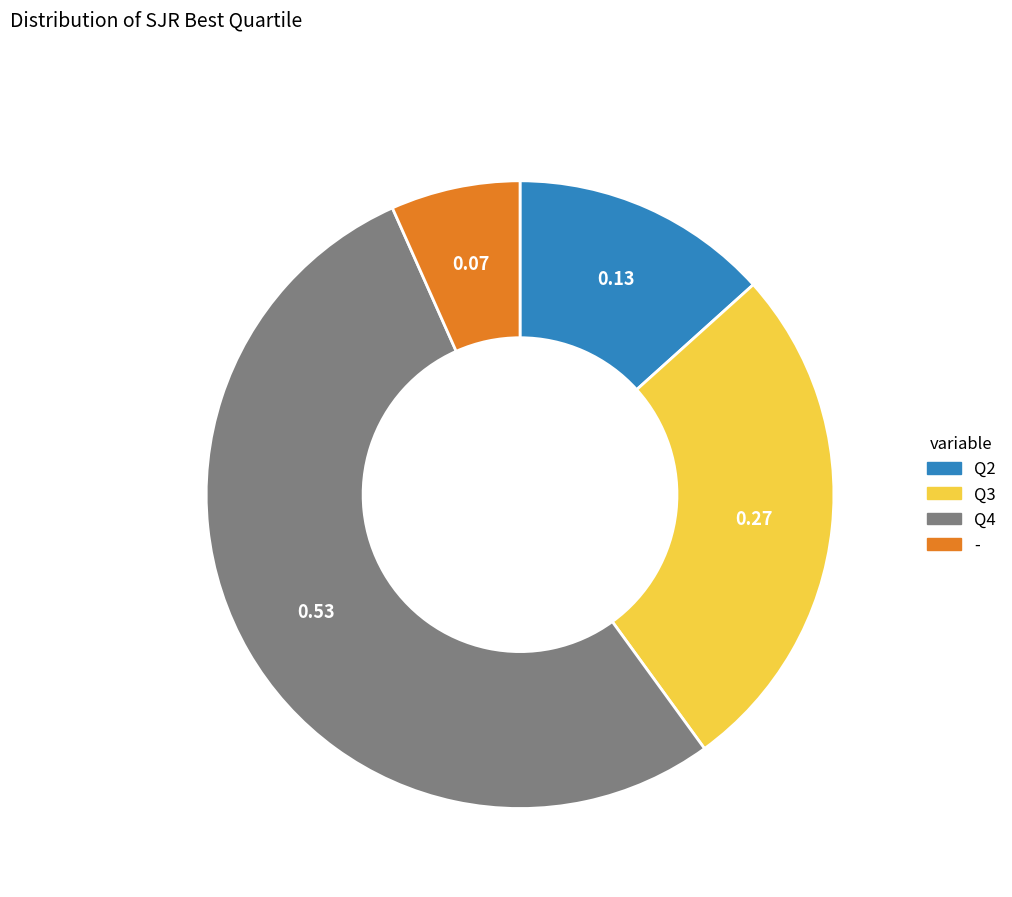

Count the number of slices in the pie.

4